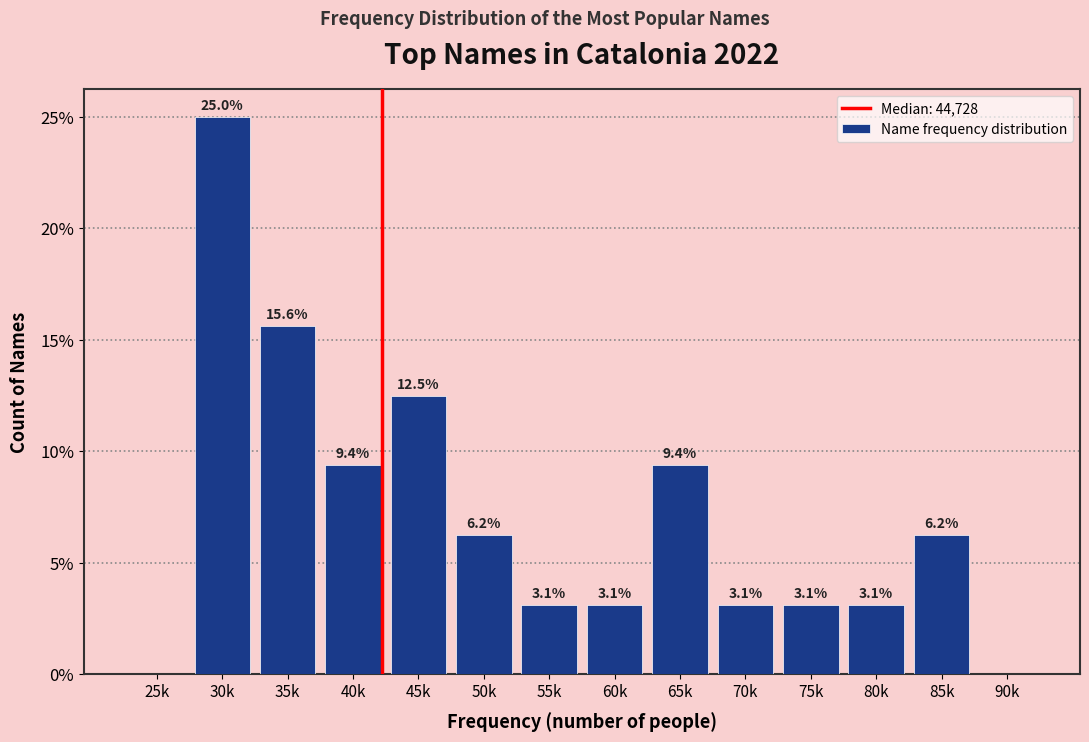

What is the greatest value displayed?

25.0